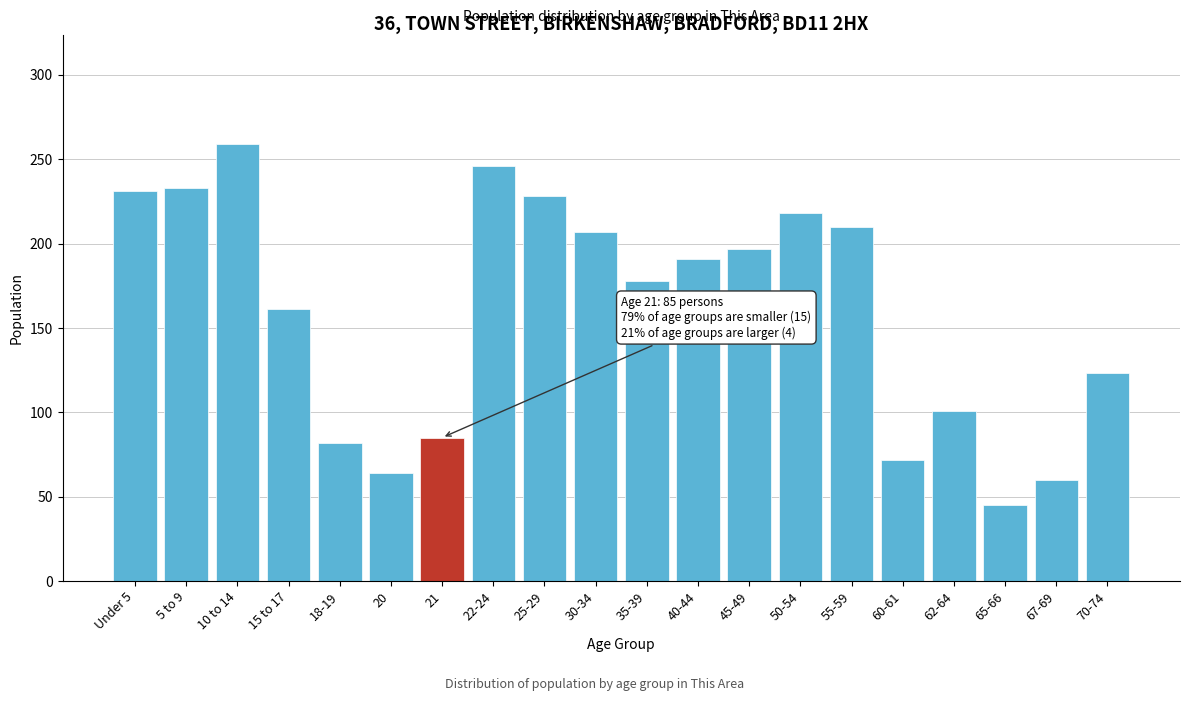

Reading right to left, what are all the values shown in this chart?

123	60	45	101	72	210	218	197	191	178	207	228	246	85	64	82	161	259	233	231